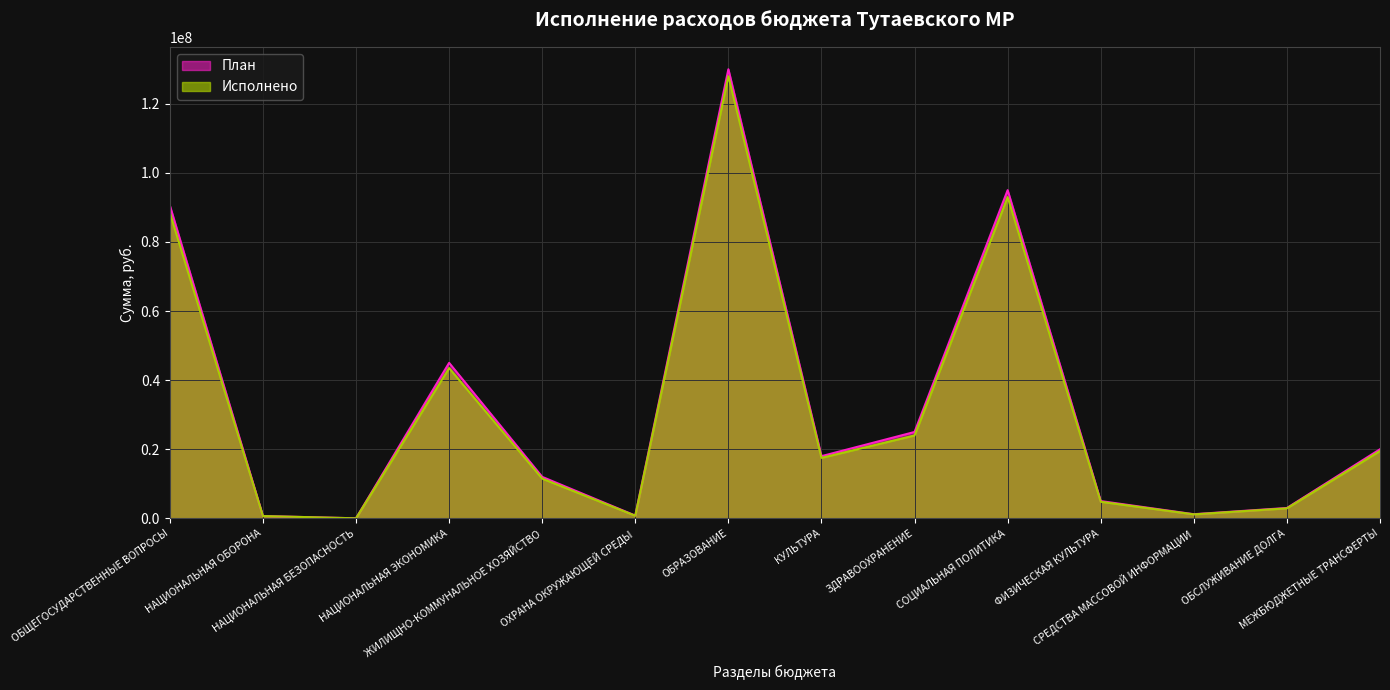

What is the value of the План point at the 5th from the left?

12000000